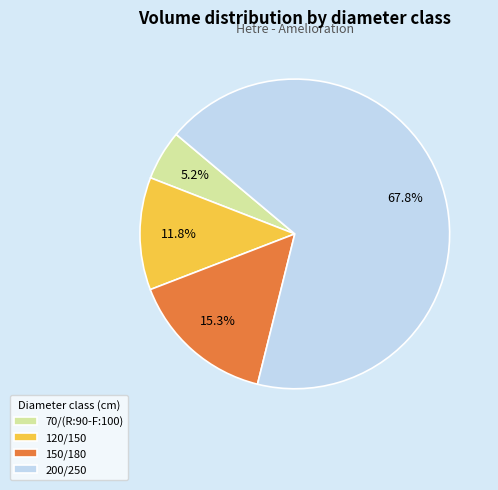

Does 120/150 represent more than half of the total?

No